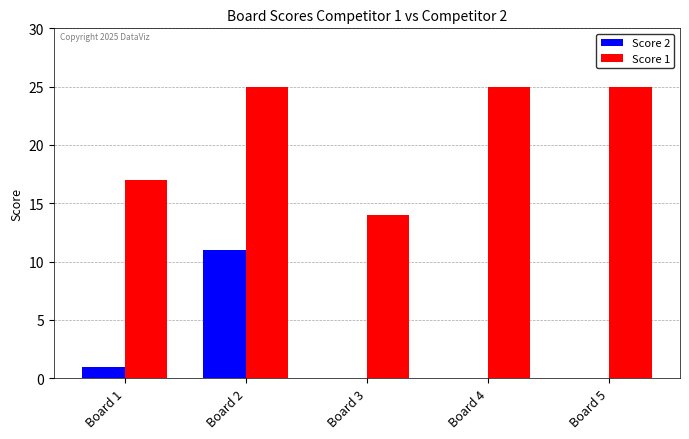

True or false: Score 1 has a value of 14 at Board 3.

True